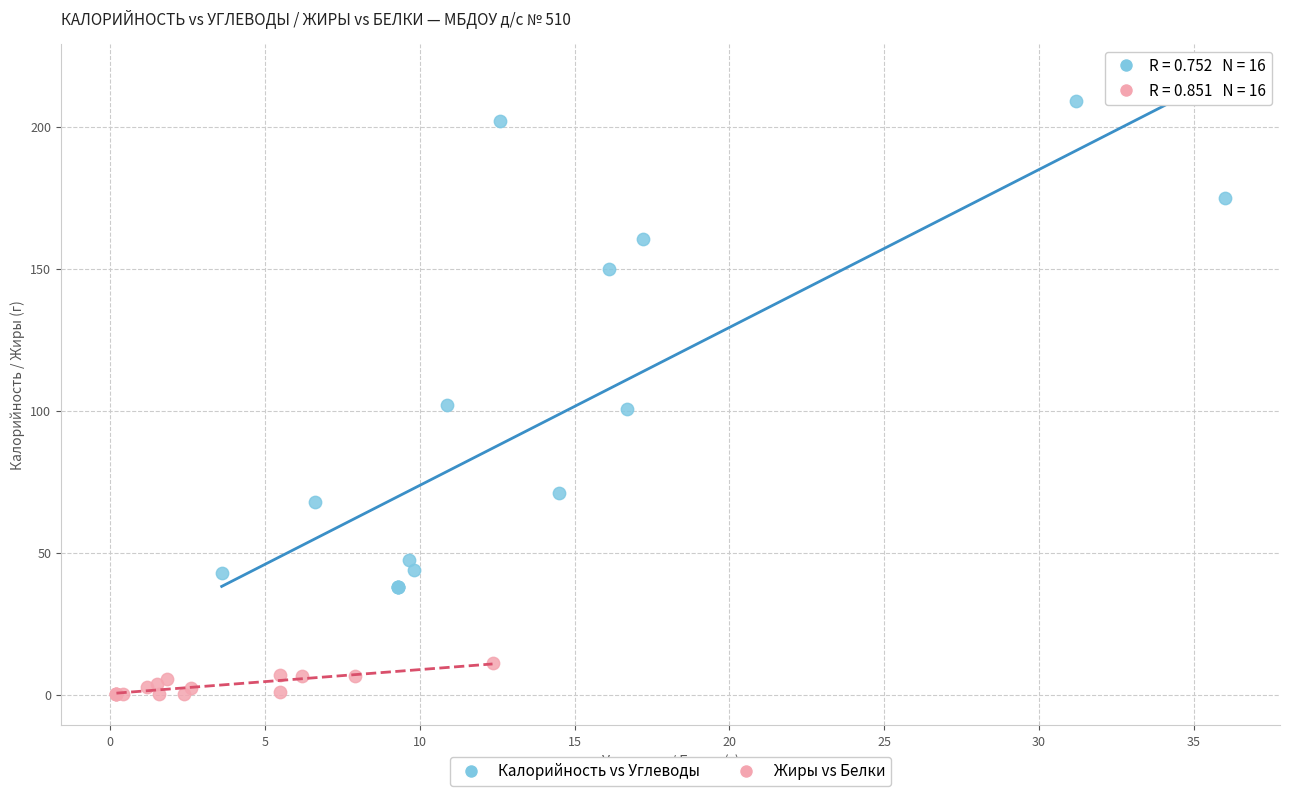

What are all the series names shown in the legend?

Калорийность vs Углеводы, Жиры vs Белки